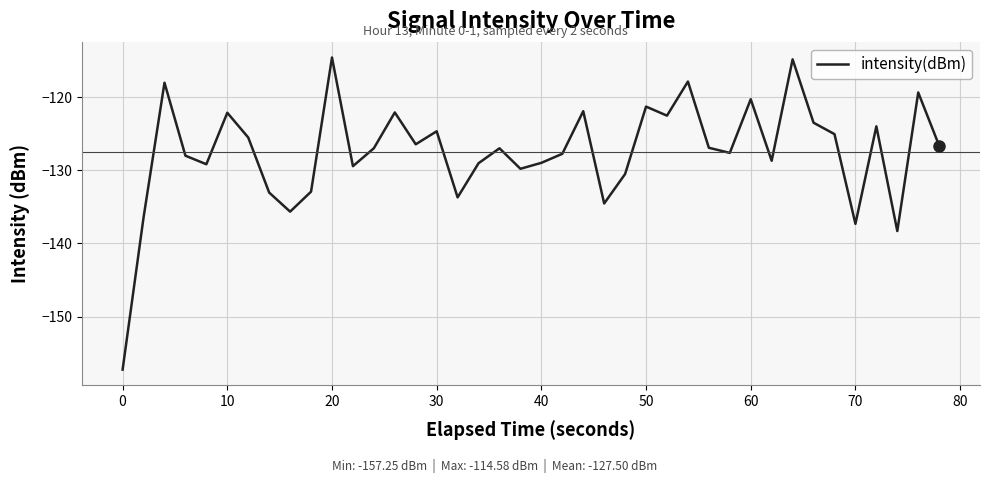

True or false: there are more than 1 points higher than both neighbors.

True